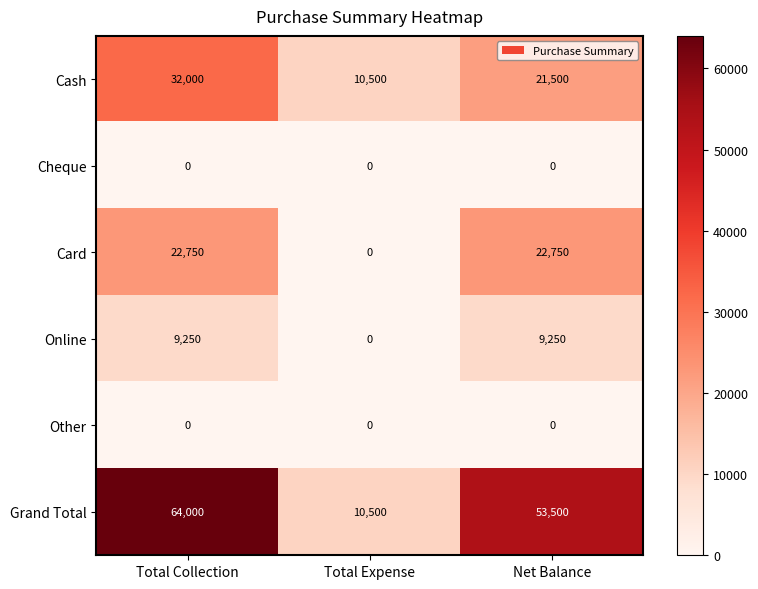

Which category has the highest value across all series?

Total Collection